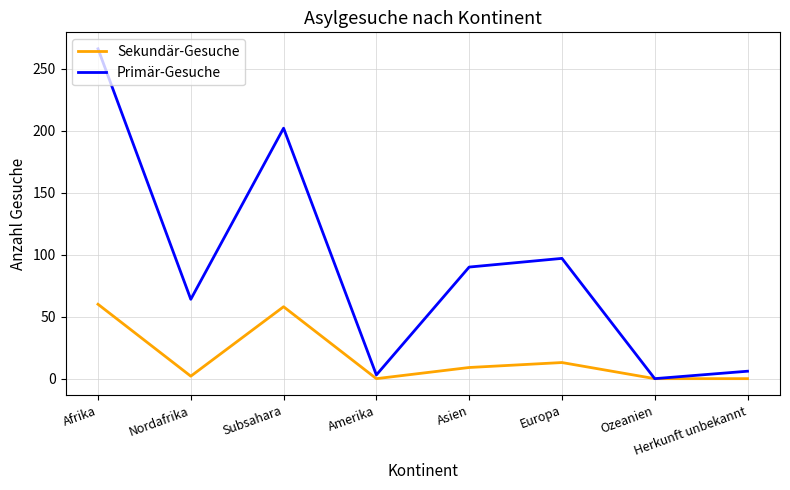

Which series has the widest spread of values?

Primär-Gesuche